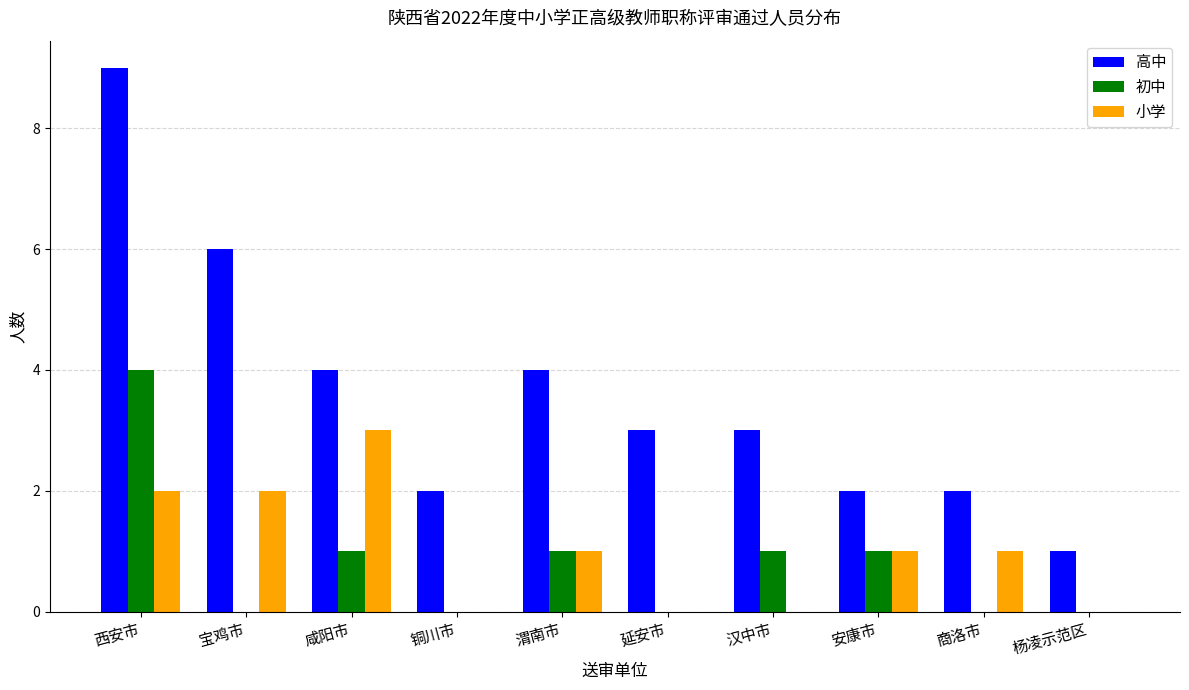

How many categories are shown in the chart?

10